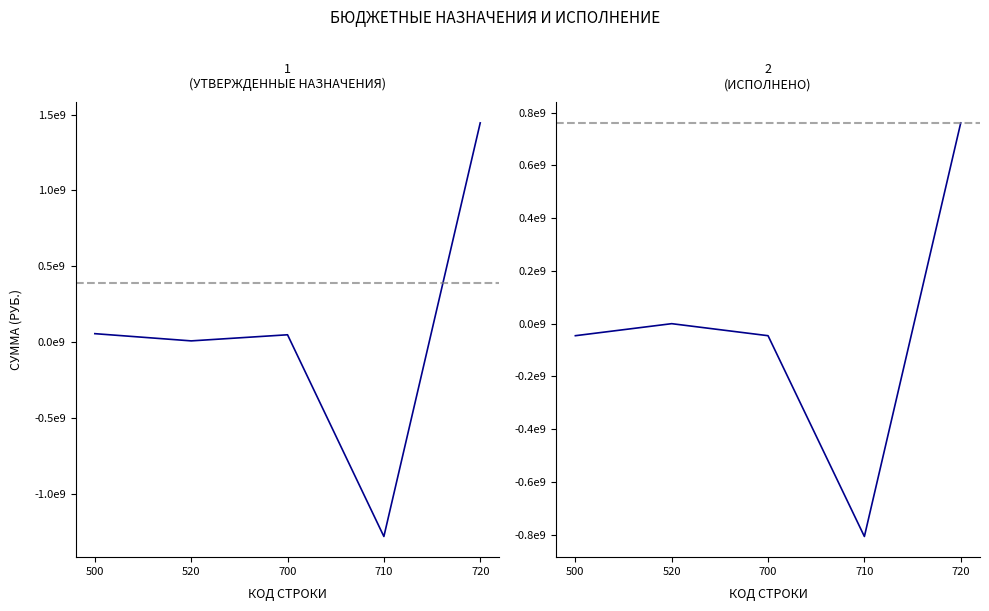

Between 520 and 720, which series saw the biggest shift?

Утверждено (консол. бюджет)